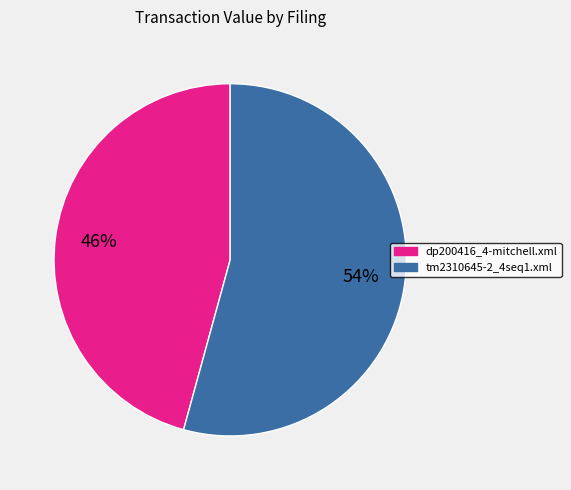

Combined, do tm2310645-2_4seq1.xml and dp200416_4-mitchell.xml account for over 50%?

Yes